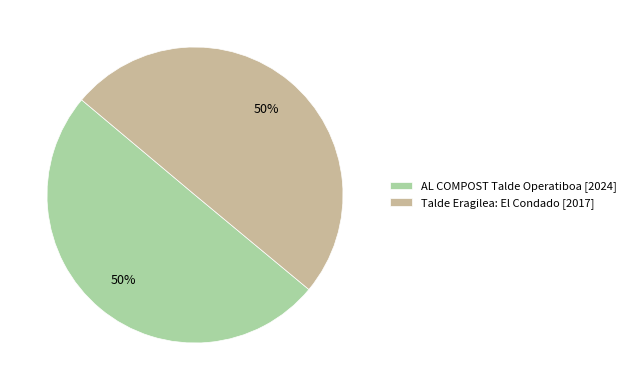

To the nearest percent, what percentage of the pie is AL COMPOST Talde Operatiboa [2024]?

50%